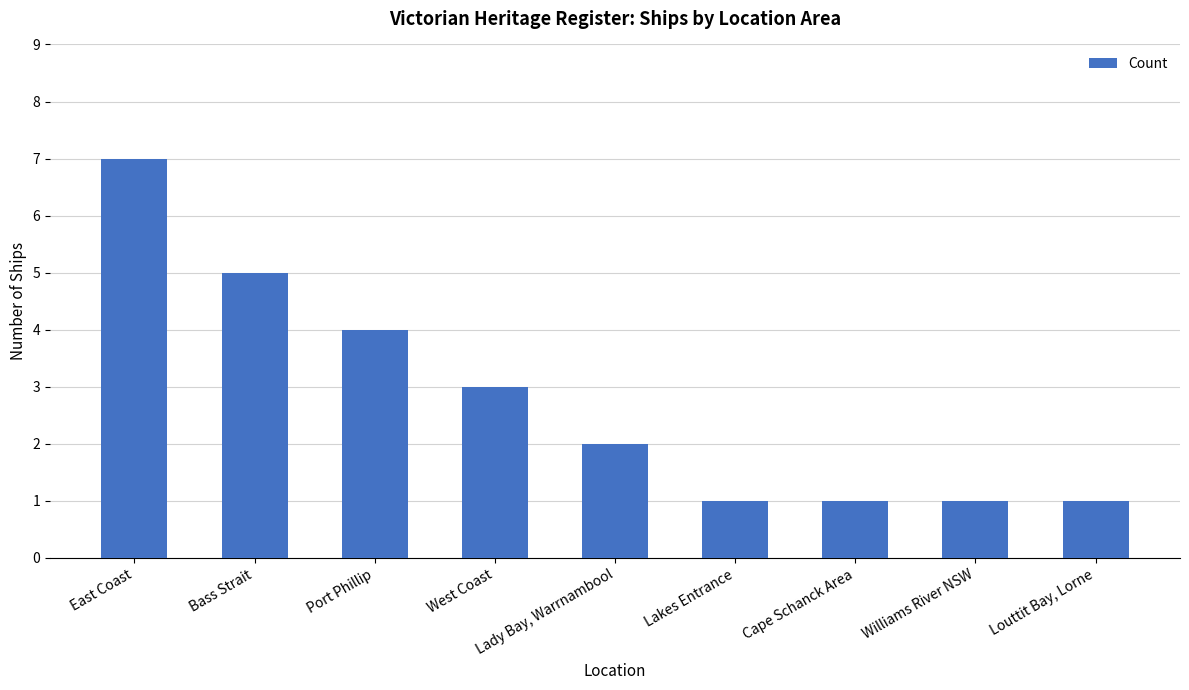

Reading right to left, list all the values displayed in this chart.

1	1	1	1	2	3	4	5	7